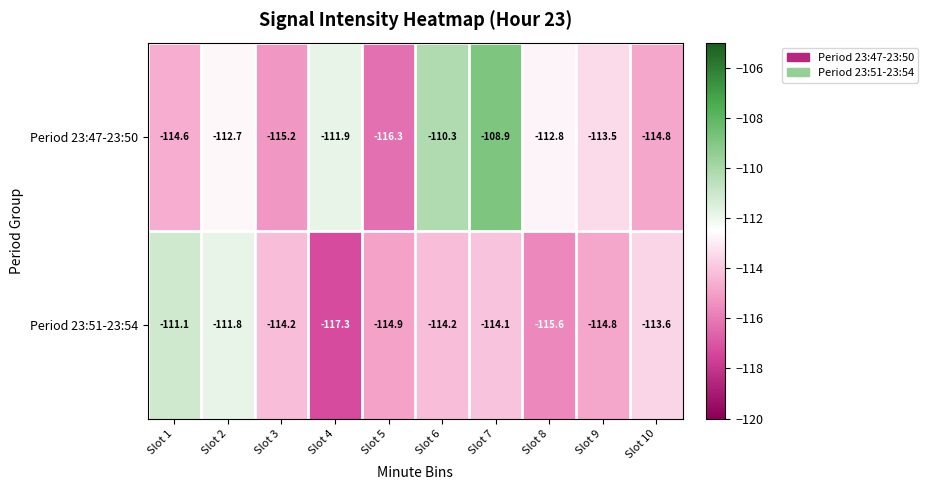

How many data points in Period 23:47-23:50 are less than -112?

7